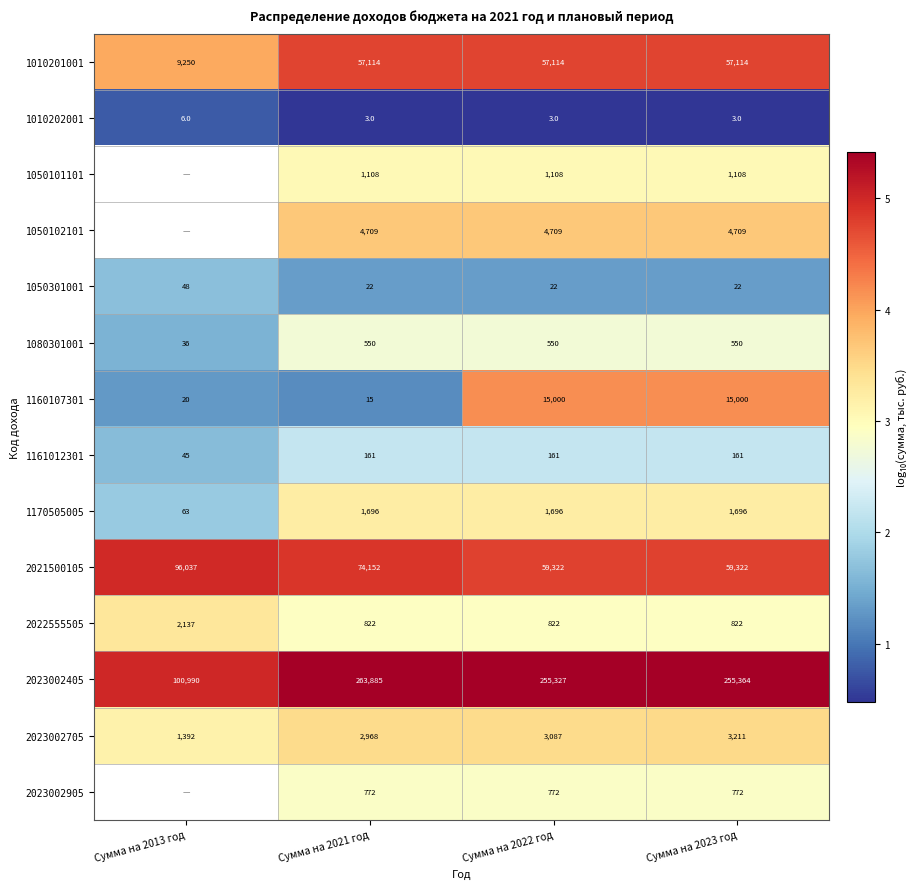

Is the value of 1161012301 at Сумма на 2021 год greater than the value of 1050102101 at Сумма на 2021 год?

No